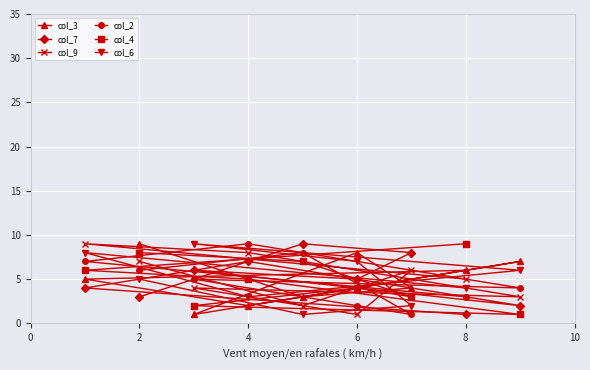

At how many categories does at least one series exceed 5?

9